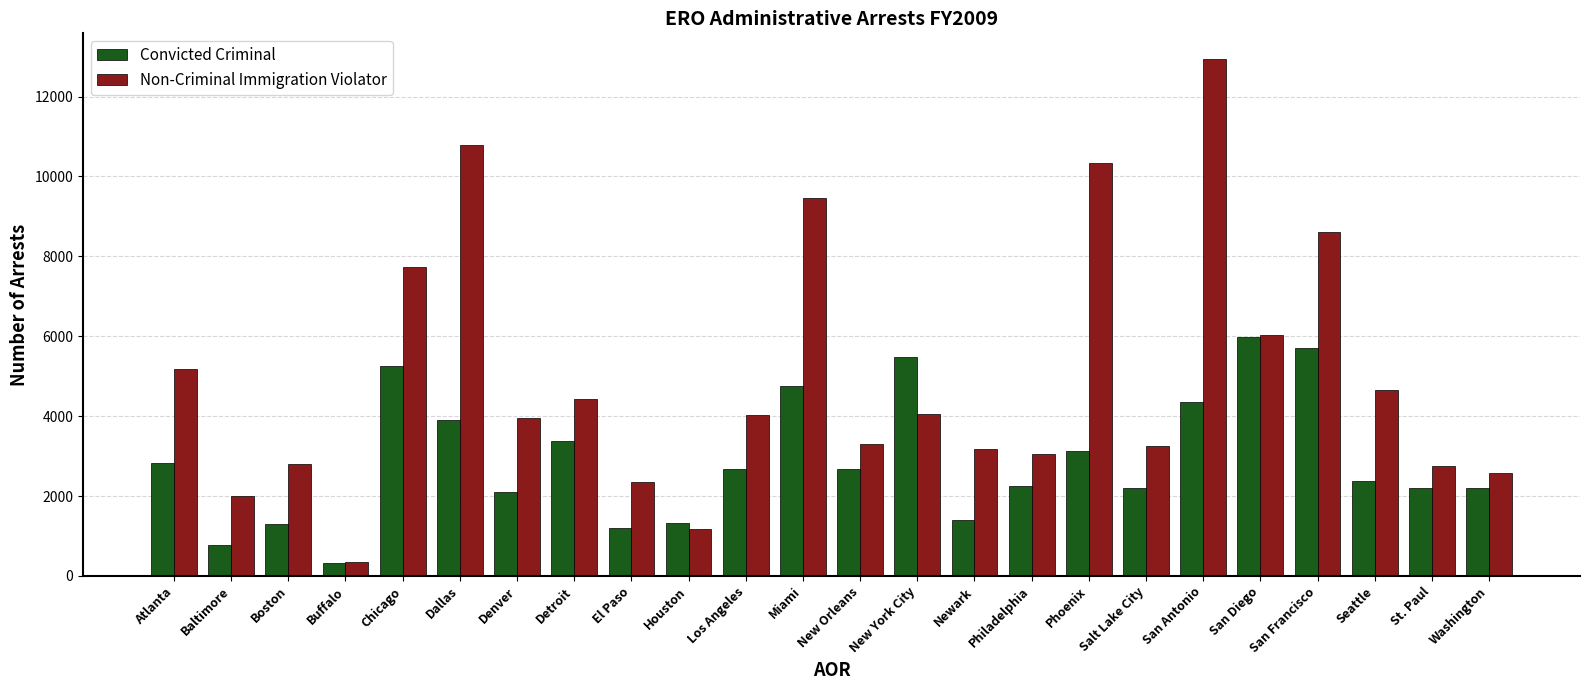

Which series has the widest spread of values?

Non-Criminal Immigration Violator